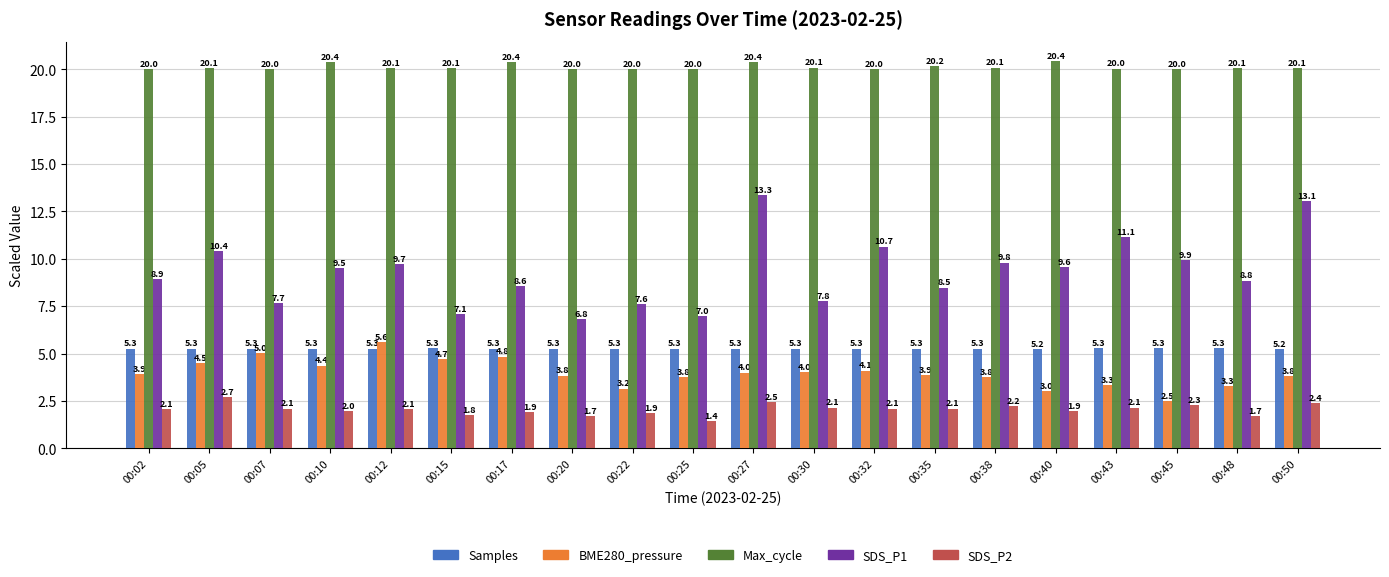

Between 00:17 and 00:48, which series saw the biggest shift?

BME280_pressure